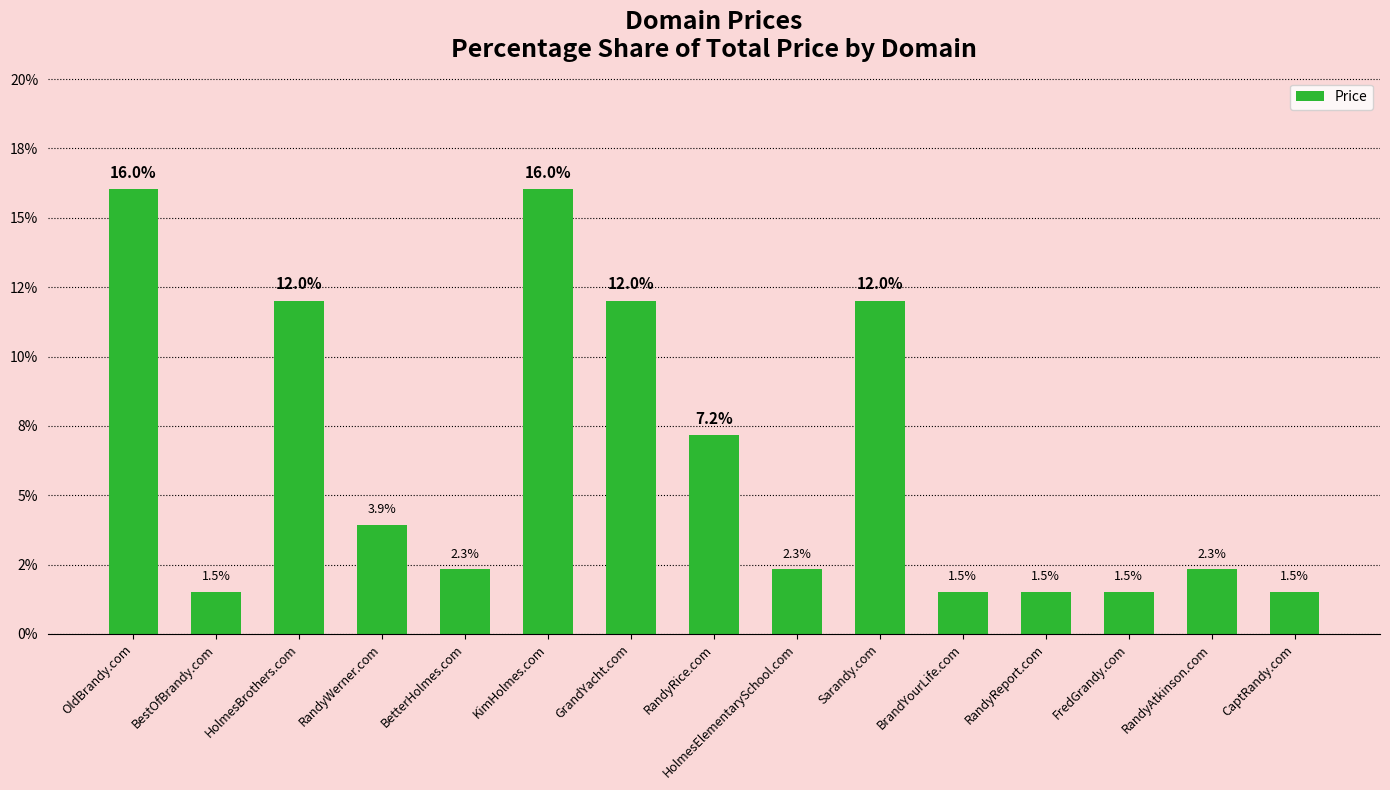

What is the label of the 5th bar from the right?

BrandYourLife.com